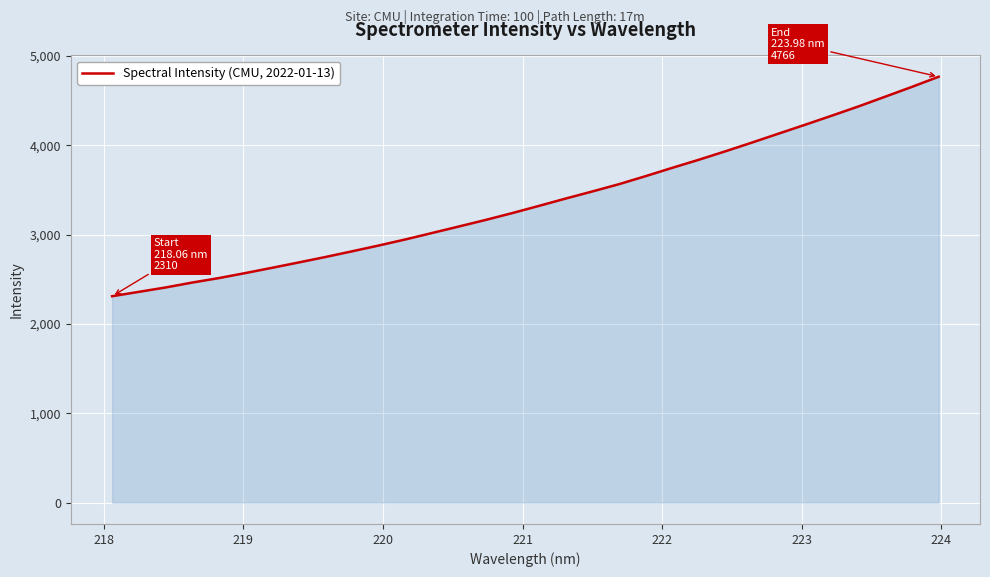

What is the minimum value shown in the chart?

2310.3